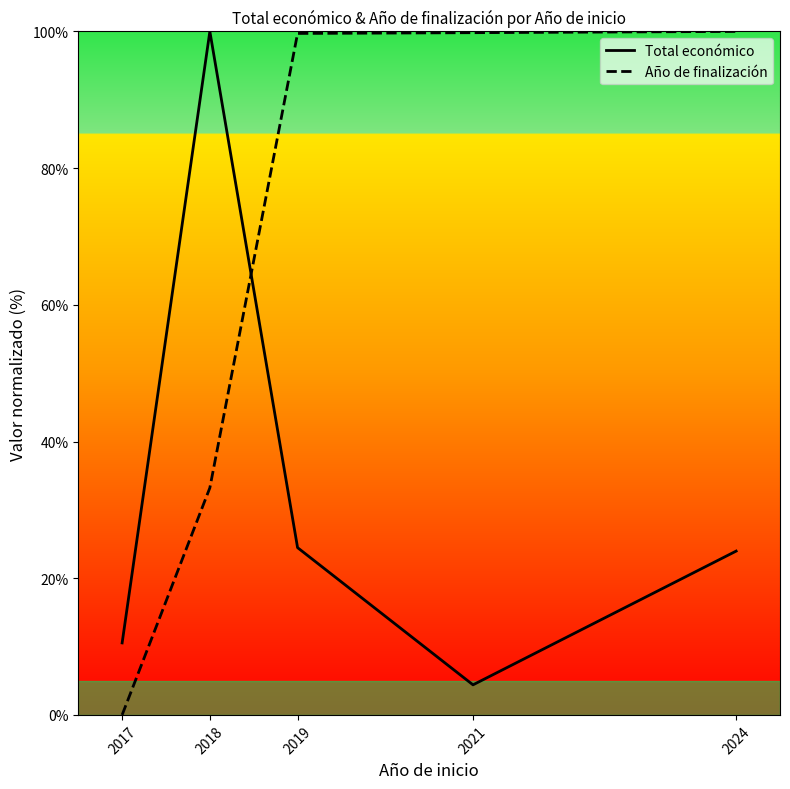

Between 2018 and 2019, which series saw the biggest shift?

Total económico